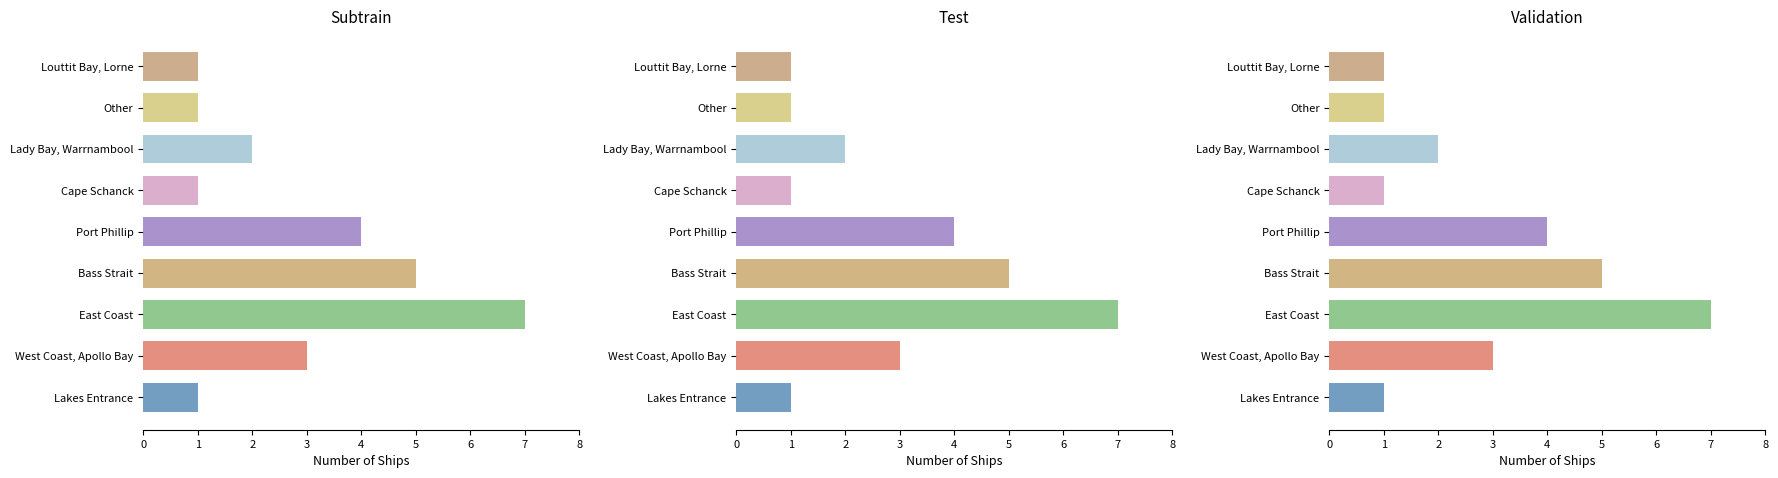

How many values exceed 2?

4